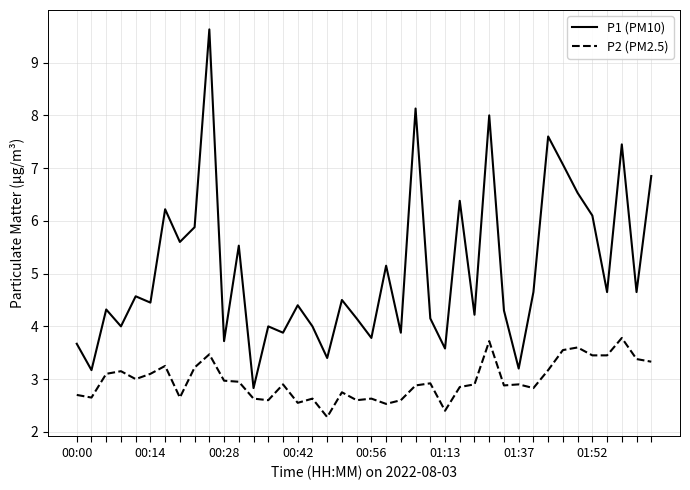

Which series has the largest total across all categories?

P1 (PM10)